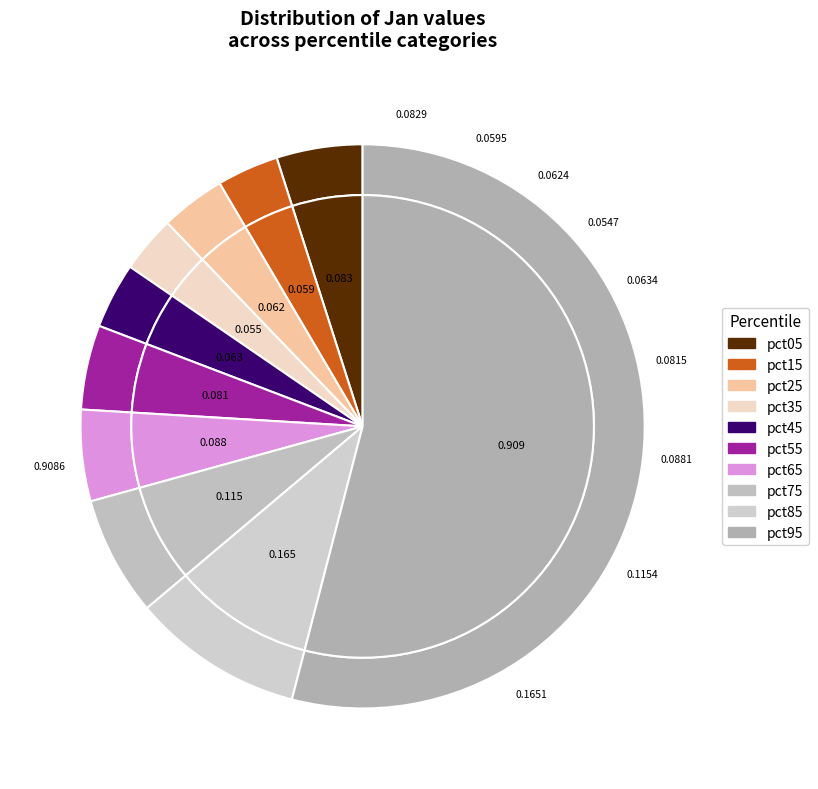

To the nearest percent, what percentage of the pie is pct75?

7%